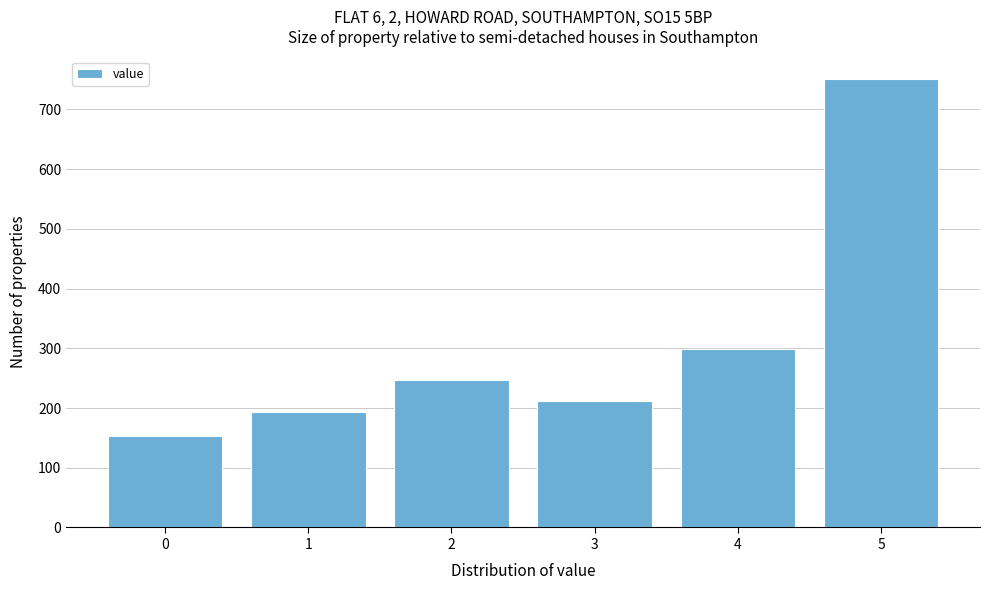

Reading left to right, extract all data points from this chart.

0=153	1=193	2=247	3=211	4=299	5=751